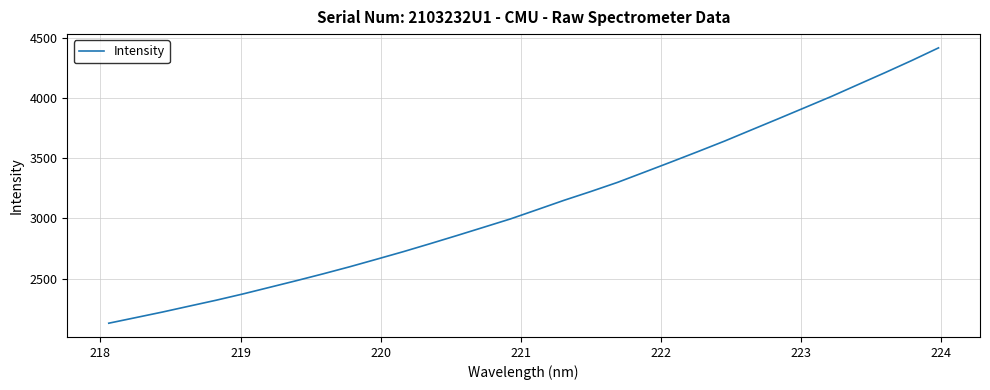

What is the maximum value shown in the chart?

4414.2